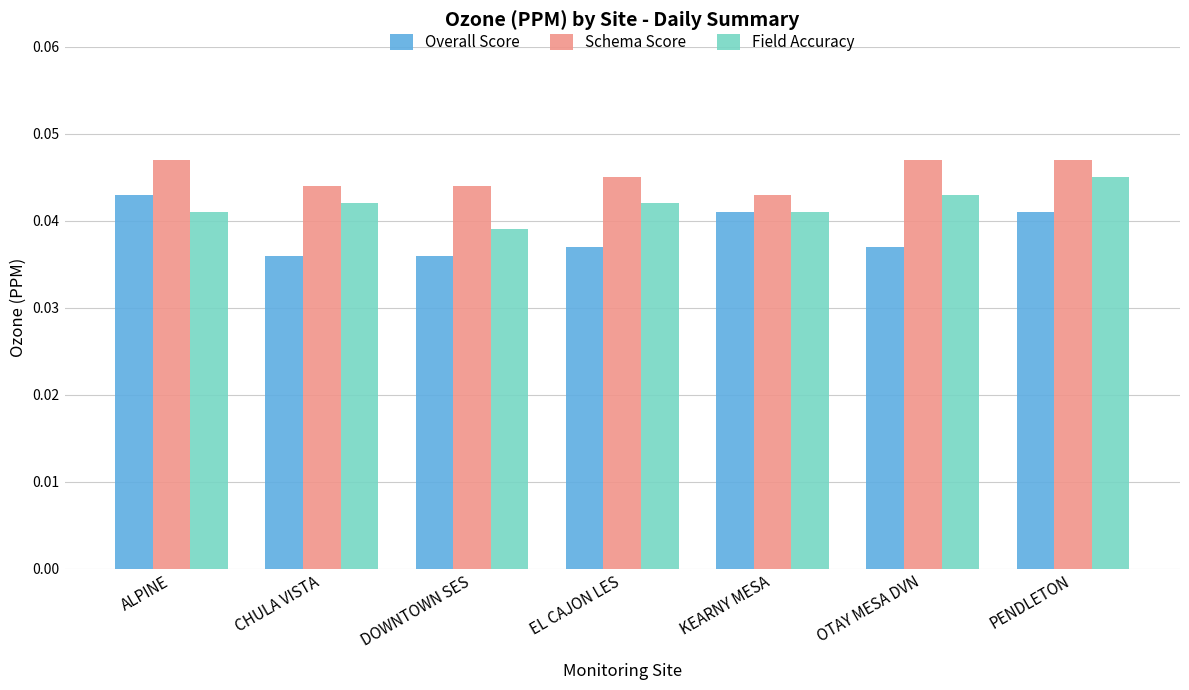

Rank the series at DOWNTOWN SES from highest to lowest value.

Schema Score, Field Accuracy, Overall Score